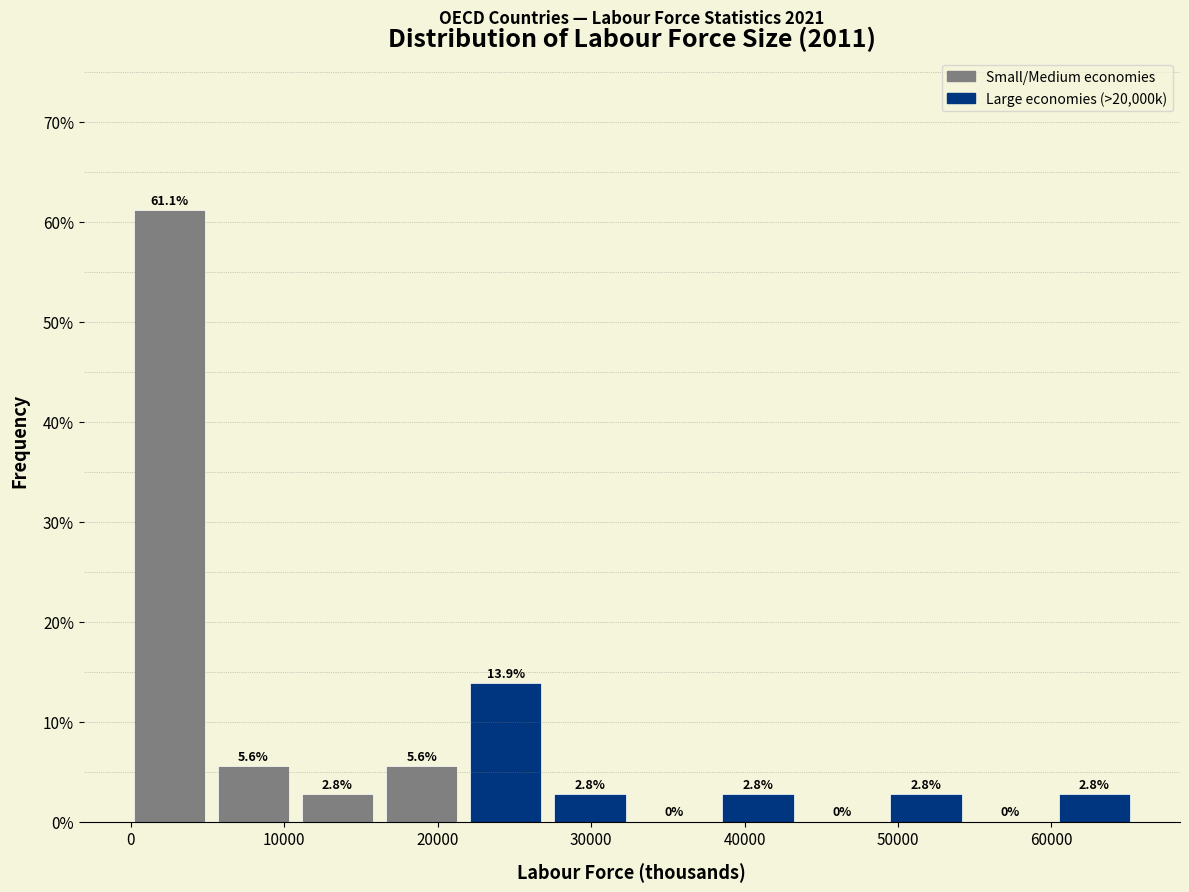

Reading left to right, transcribe this chart: for each bar, give the range it covers on the x-axis and its height. The bar edges are not printed on the chart, so give them approximately, as read against the axis.

0 to 6000: 61.1
6000 to 11000: 5.6
11000 to 17000: 2.8
17000 to 22000: 5.6
22000 to 28000: 13.9
28000 to 33000: 2.8
33000 to 39000: 0.0
39000 to 44000: 2.8
44000 to 50000: 0.0
50000 to 55000: 2.8
55000 to 60000: 0.0
60000 to 66000: 2.8